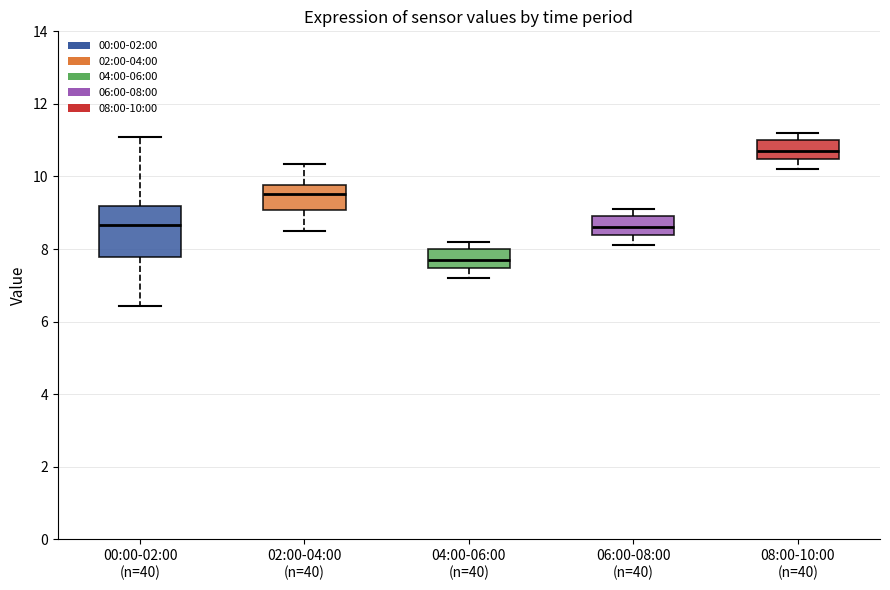

Reading left to right, read every box against the y-axis: the position of its median line, the range the box covers, and the ends of its whiskers. The values are not printed on the chart, so give them approximately, as read against the axis.

00:00-02:00 (n=40): median 8.6, box 7.8 to 9.2, whiskers 6.4 to 11.2
02:00-04:00 (n=40): median 9.6, box 9.0 to 9.8, whiskers 8.6 to 10.4
04:00-06:00 (n=40): median 7.8, box 7.4 to 8.0, whiskers 7.2 to 8.2
06:00-08:00 (n=40): median 8.6, box 8.4 to 9.0, whiskers 8.2 to 9.2
08:00-10:00 (n=40): median 10.8, box 10.4 to 11.0, whiskers 10.2 to 11.2